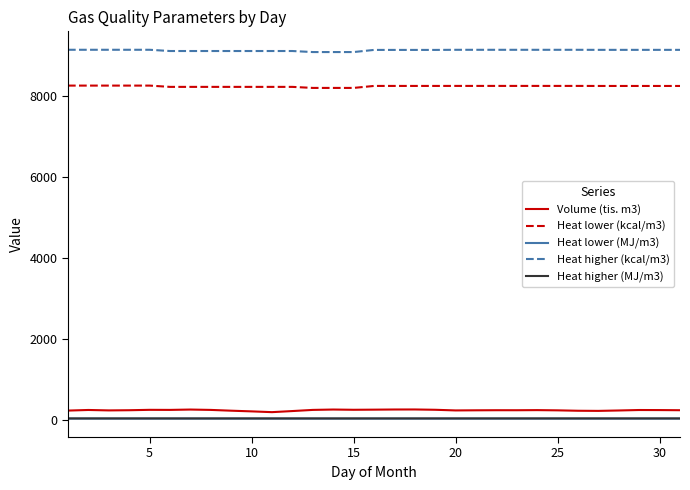

Which series has the largest total across all categories?

Heat higher (kcal/m3)